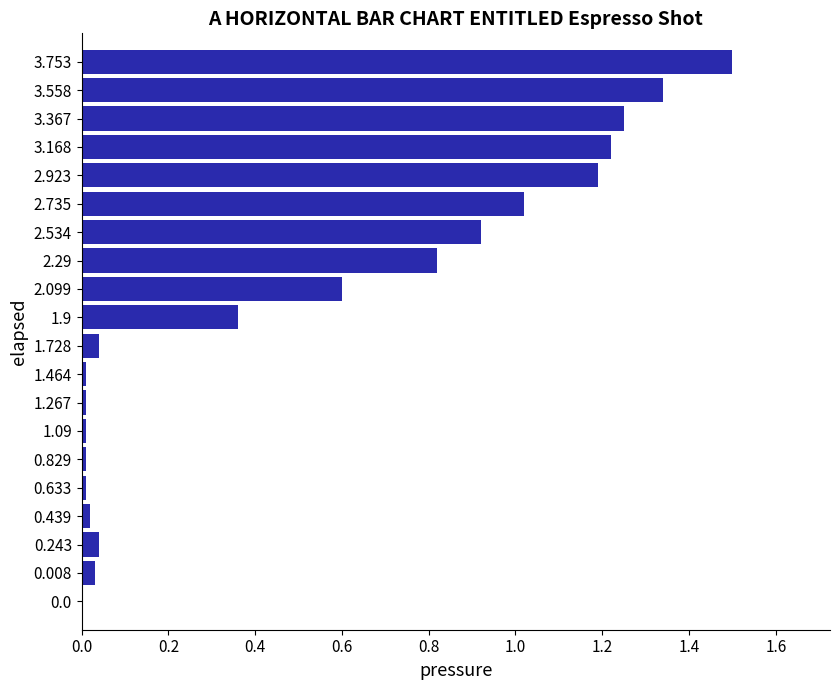

What is the greatest value displayed?

1.5